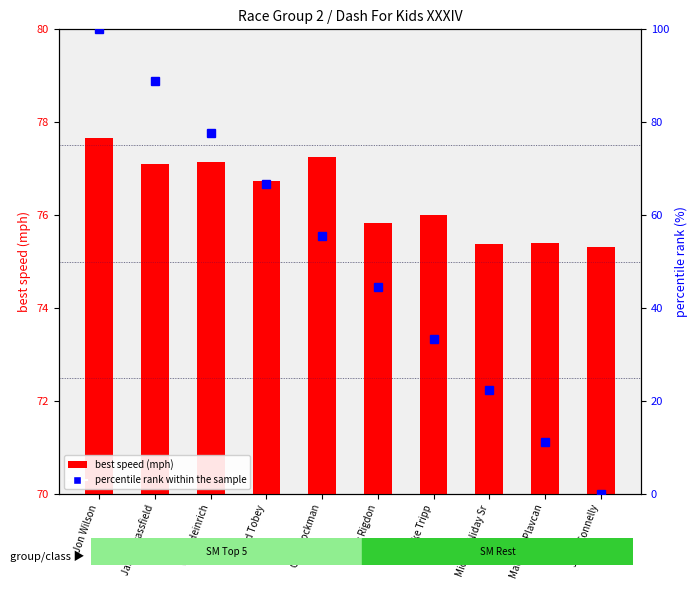

What is the value of the percentile rank within the sample bar at the 3rd from the left?

77.8